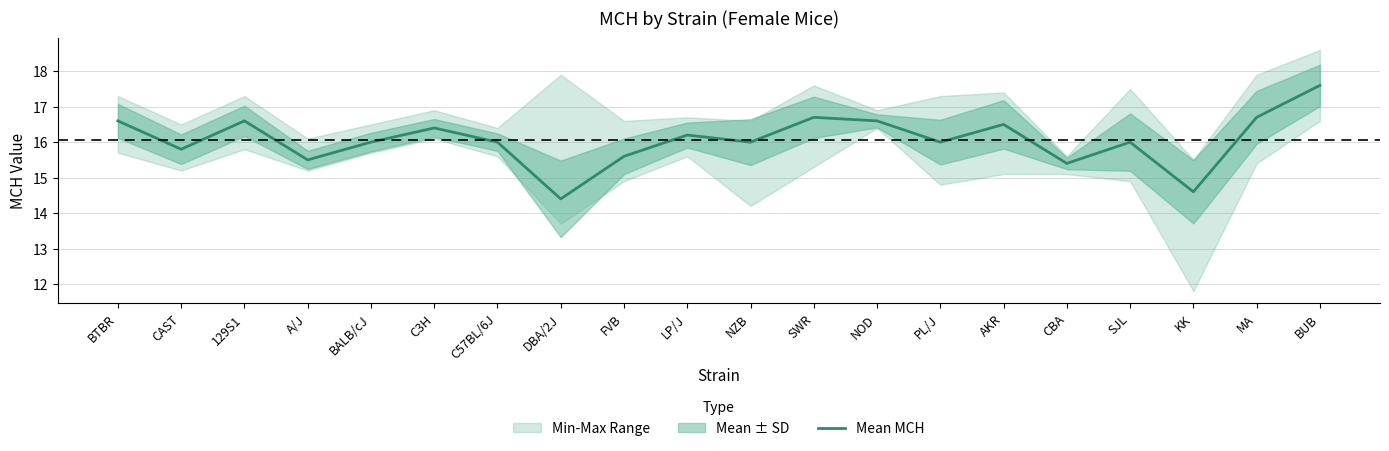

List the labels in order of value, largest first.

BUB, SWR, MA, BTBR, 129S1, NOD, AKR, C3H, LP/J, BALB/cJ, C57BL/6J, NZB, PL/J, SJL, CAST, FVB, A/J, CBA, KK, DBA/2J